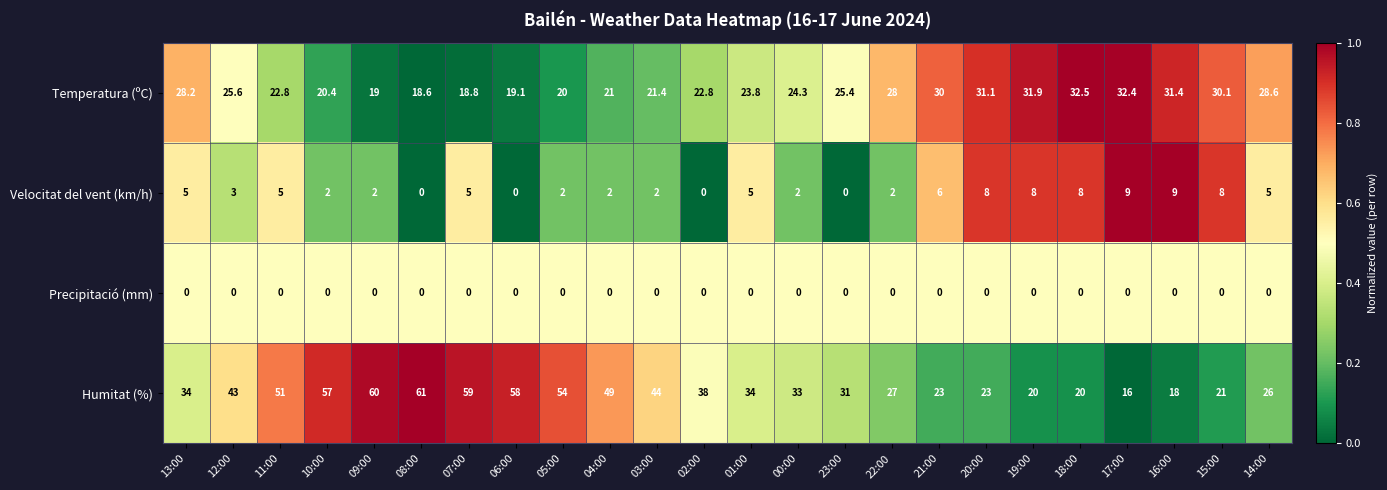

What is the total value across all series at 14:00?

59.6